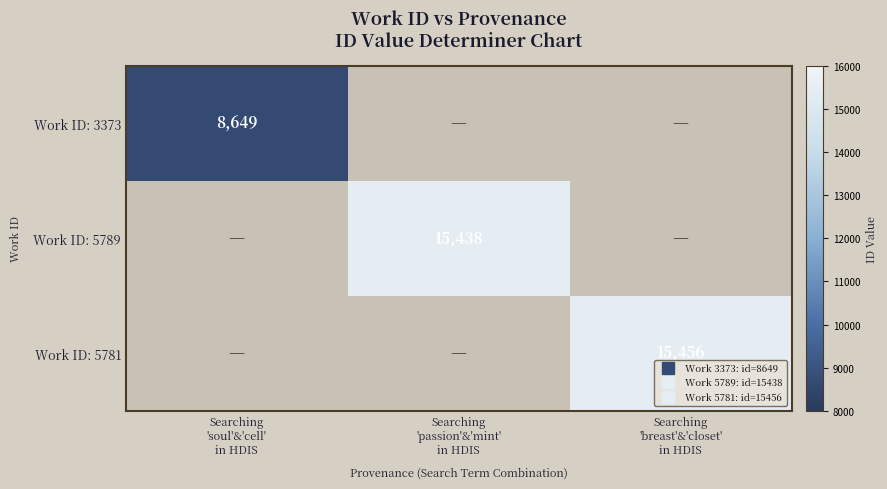

At how many categories does at least one series exceed 14235?

2